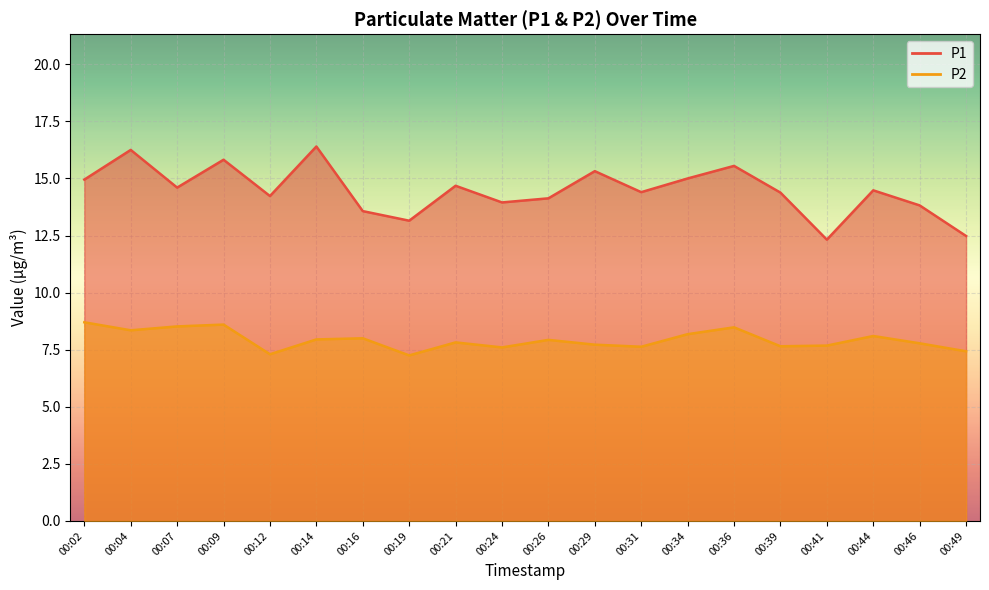

What is the sum of the P1 values at 00:46 and 00:29?

29.1